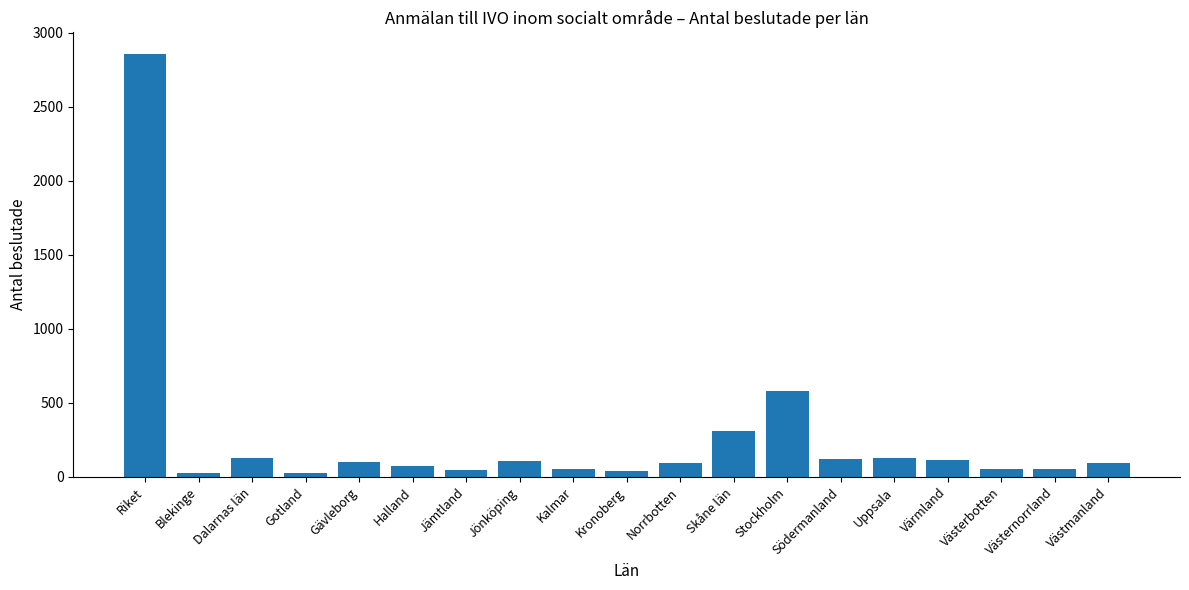

How many bars are there in total?

19